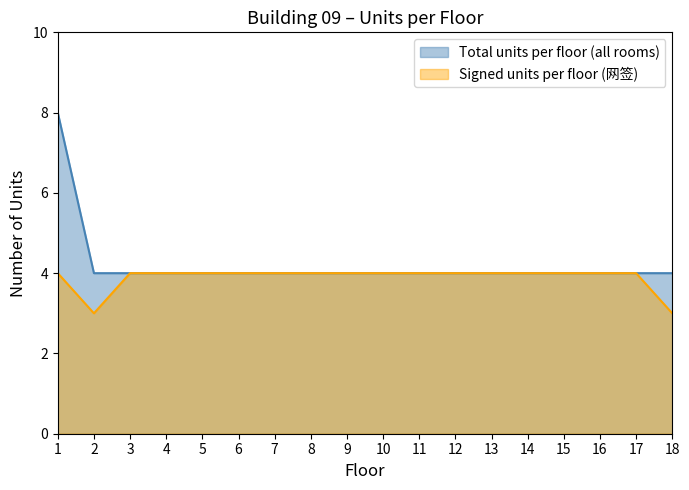

What is the maximum value shown in the chart?

8